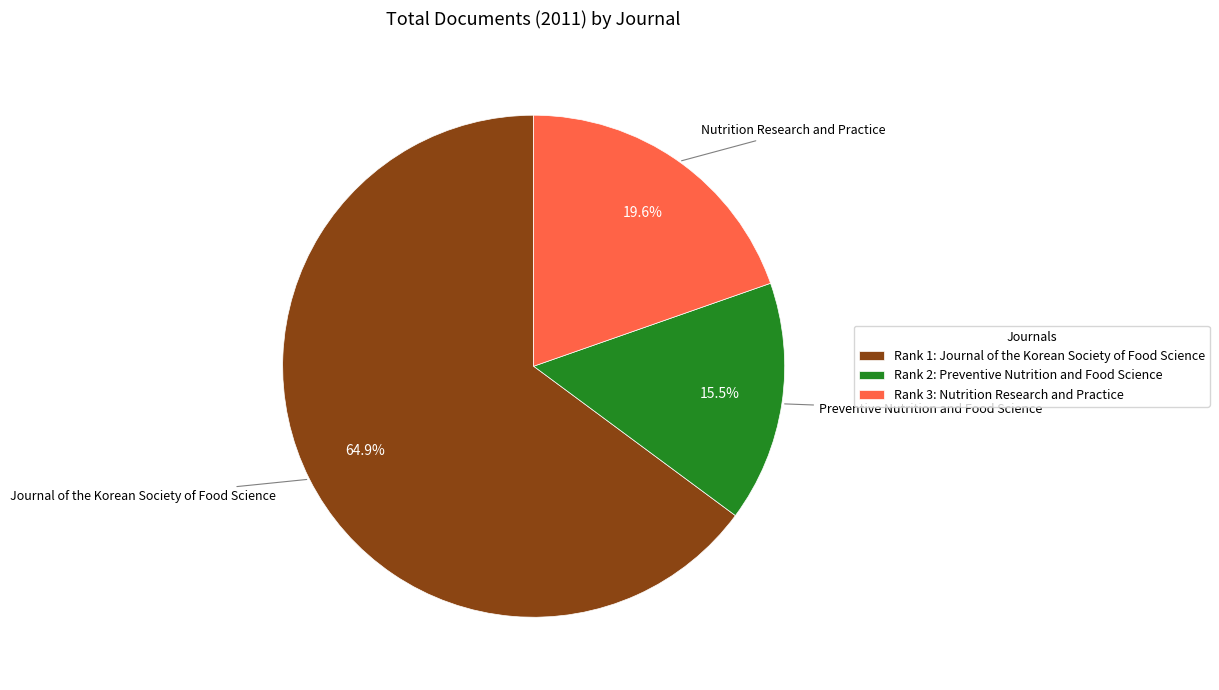

How many segments does this pie chart have?

3